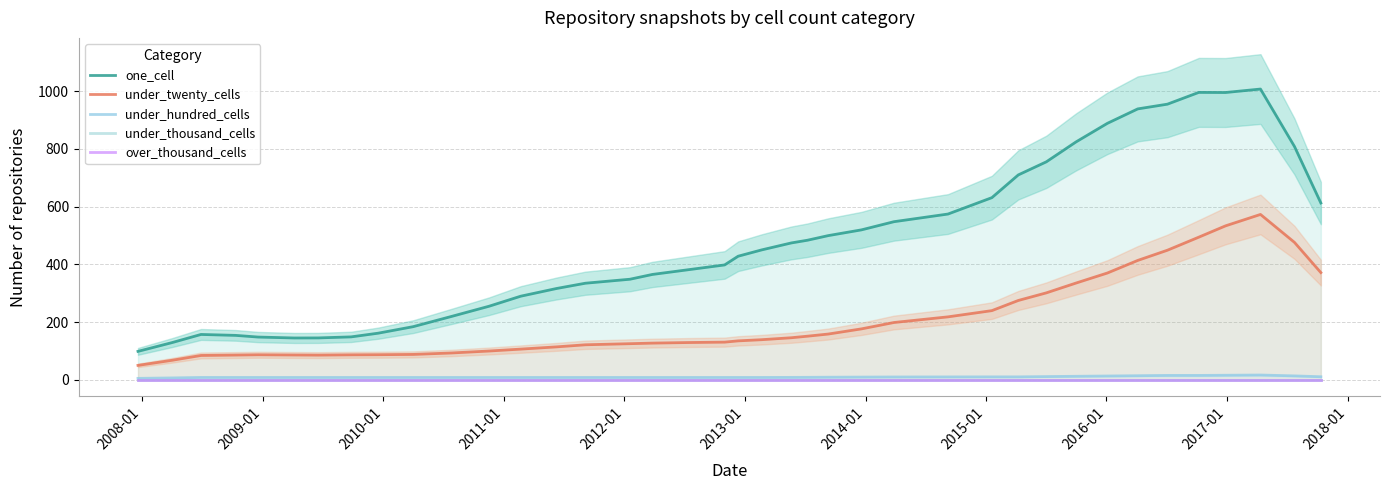

True or false: under_hundred_cells and under_twenty_cells intersect in this chart.

False